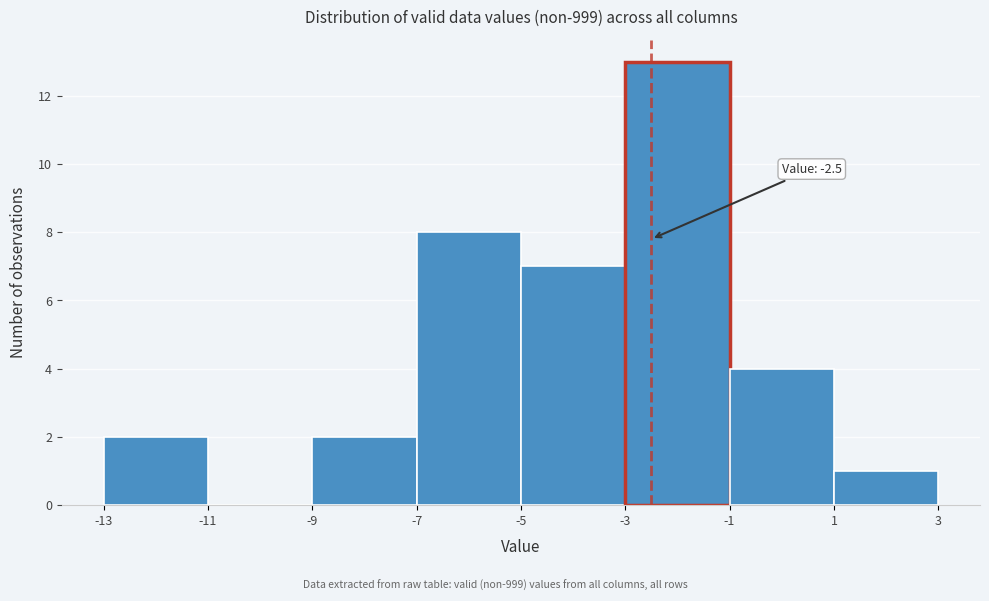

Which range on the x-axis has the tallest bar?

-3 to -1